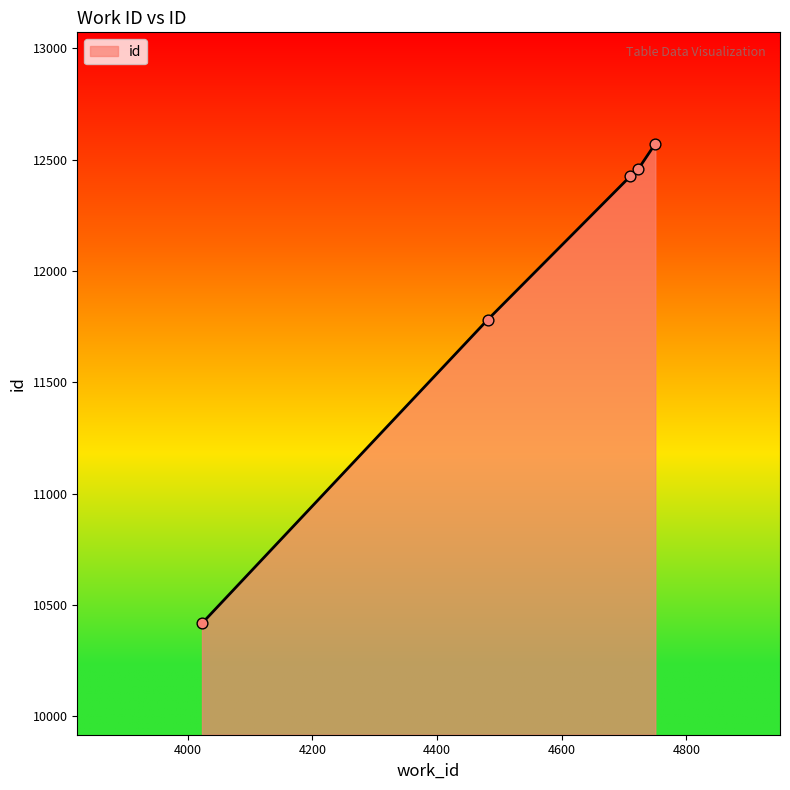

What is the maximum value shown in the chart?

12572